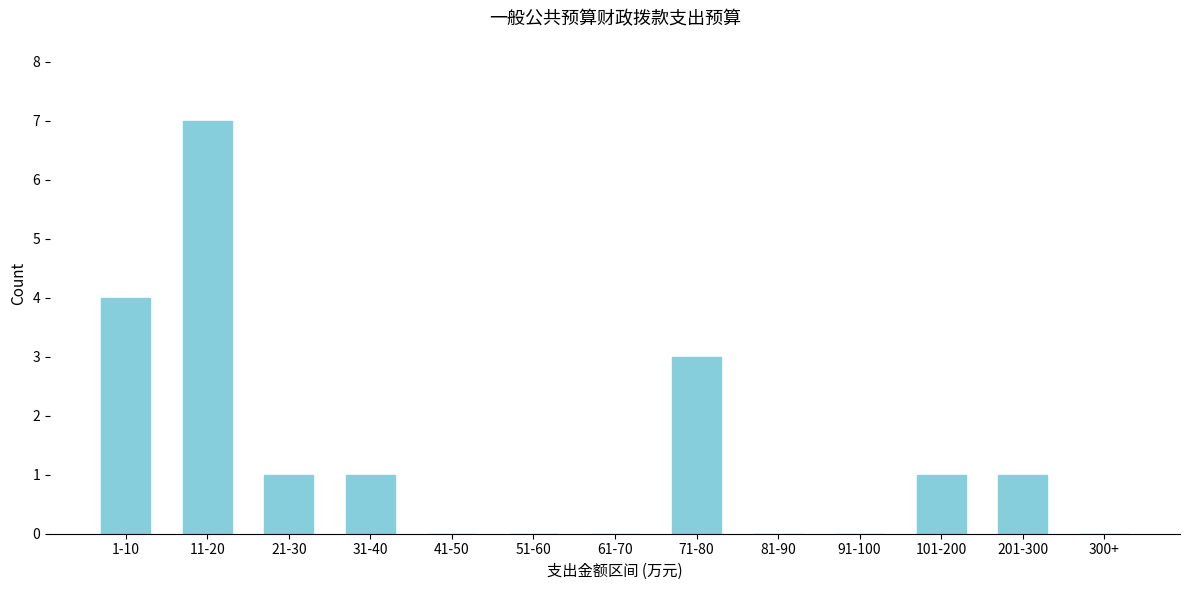

Reading right to left, what are all the values shown in this chart?

300+=0	201-300=1	101-200=1	91-100=0	81-90=0	71-80=3	61-70=0	51-60=0	41-50=0	31-40=1	21-30=1	11-20=7	1-10=4